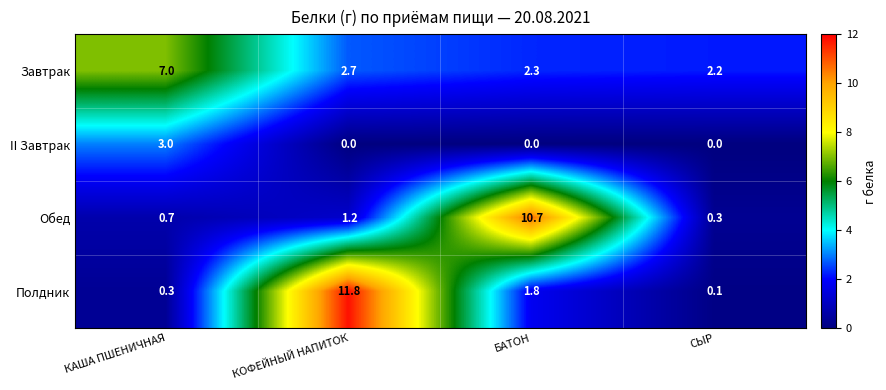

The II Завтрак series shows 1.6 at СЫР. True or false?

False